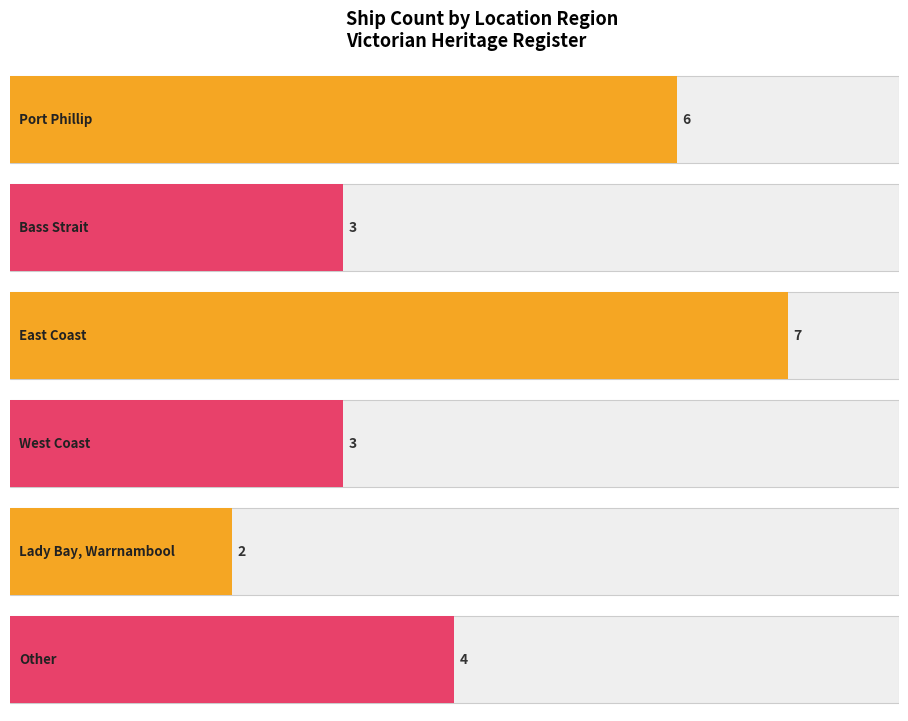

What is the value of the 5th bar from the left?

2